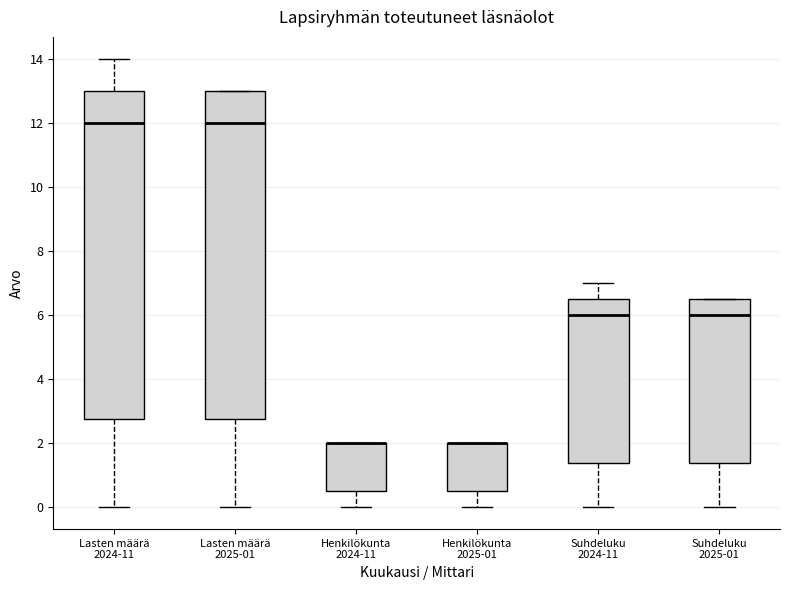

Where is the upper edge of the box for Lasten määrä 2024-11 on the y-axis? The values are not printed on the chart, so give them approximately, as read against the axis.

13.0